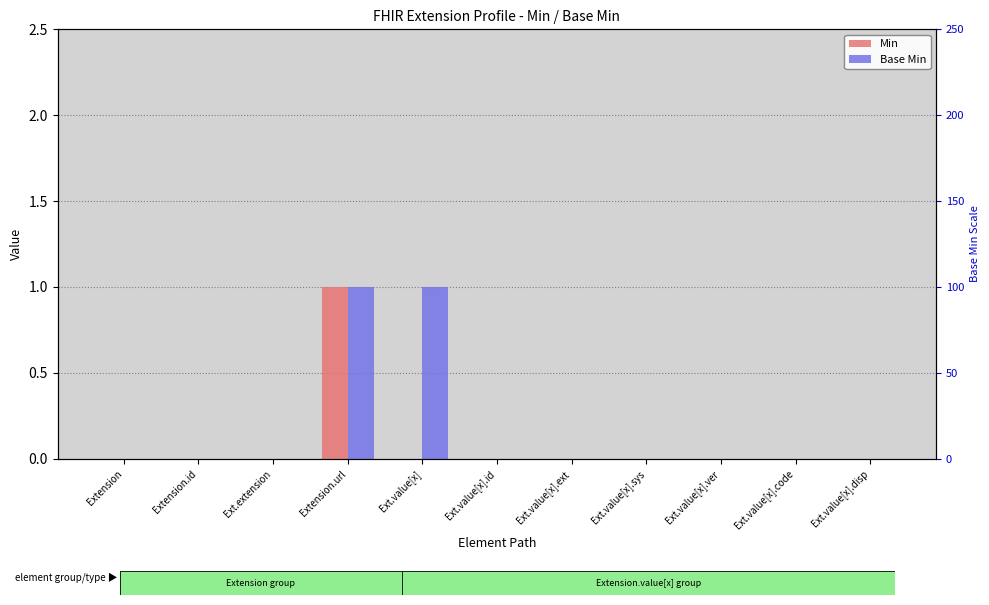

How many series are shown in this chart?

2